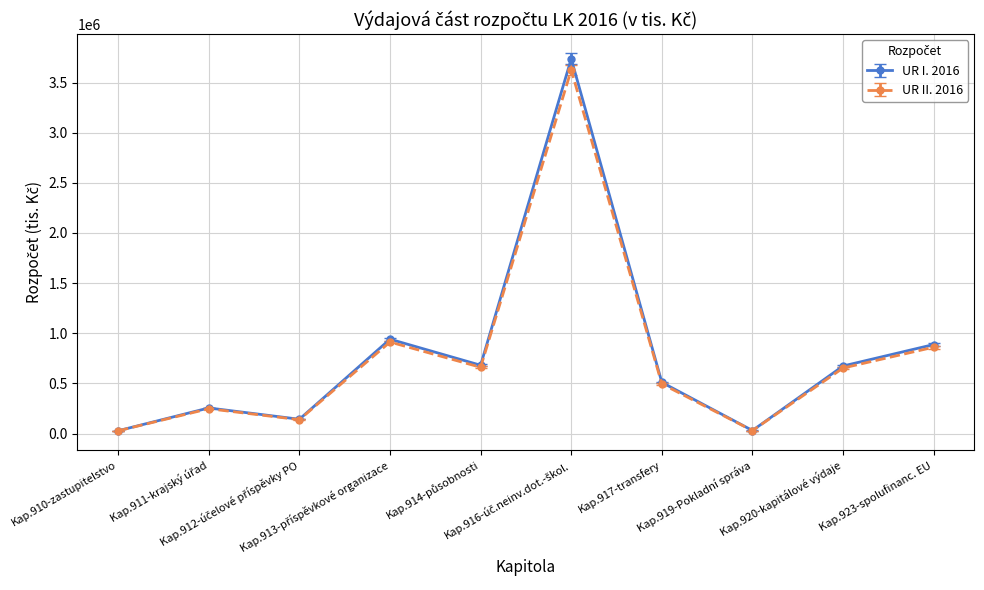

What is the sum of all UR II. 2016 values?

7651881.0